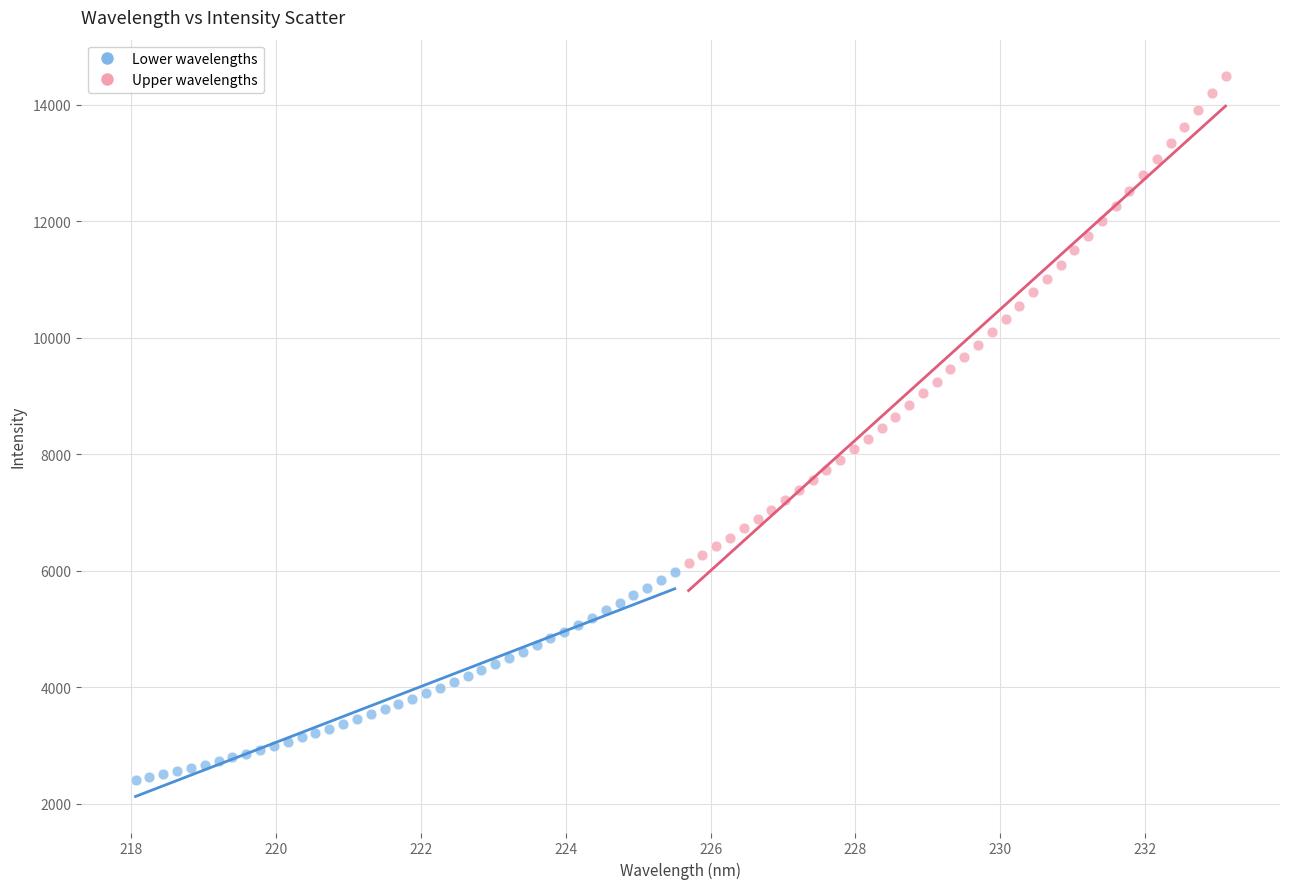

Which series contains the lowest Y value?

Lower wavelengths